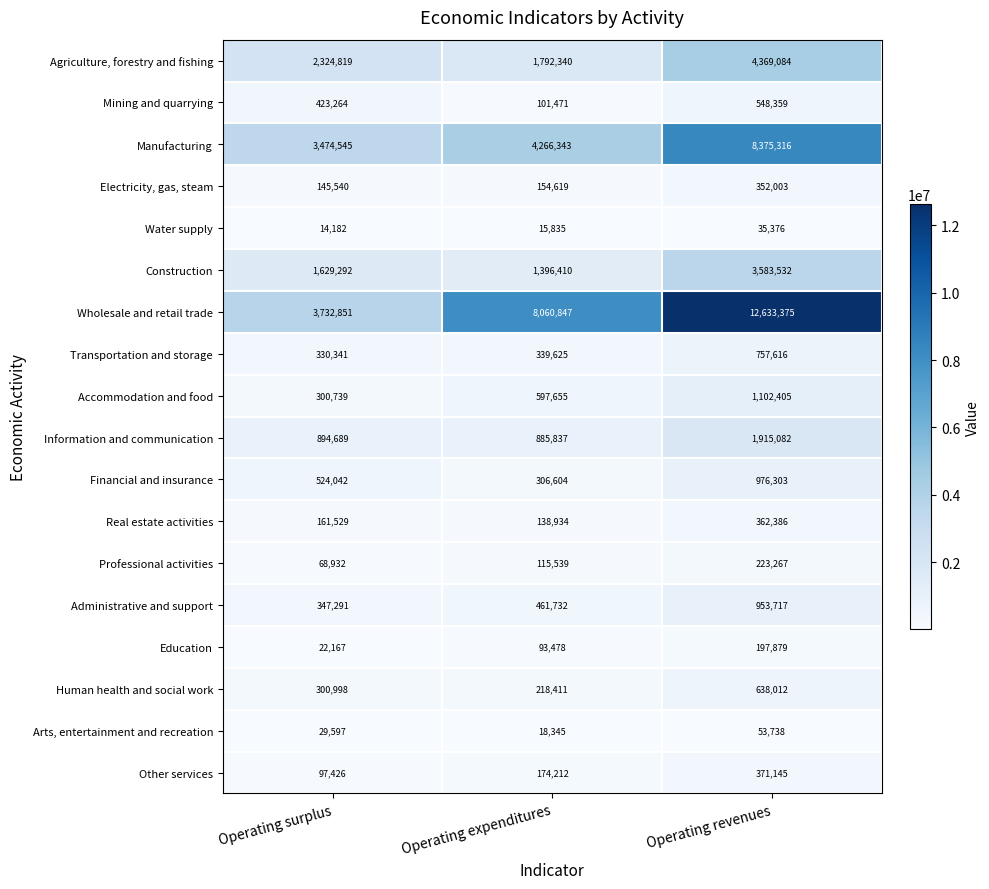

At which category is the sum across all series the highest?

Operating revenues